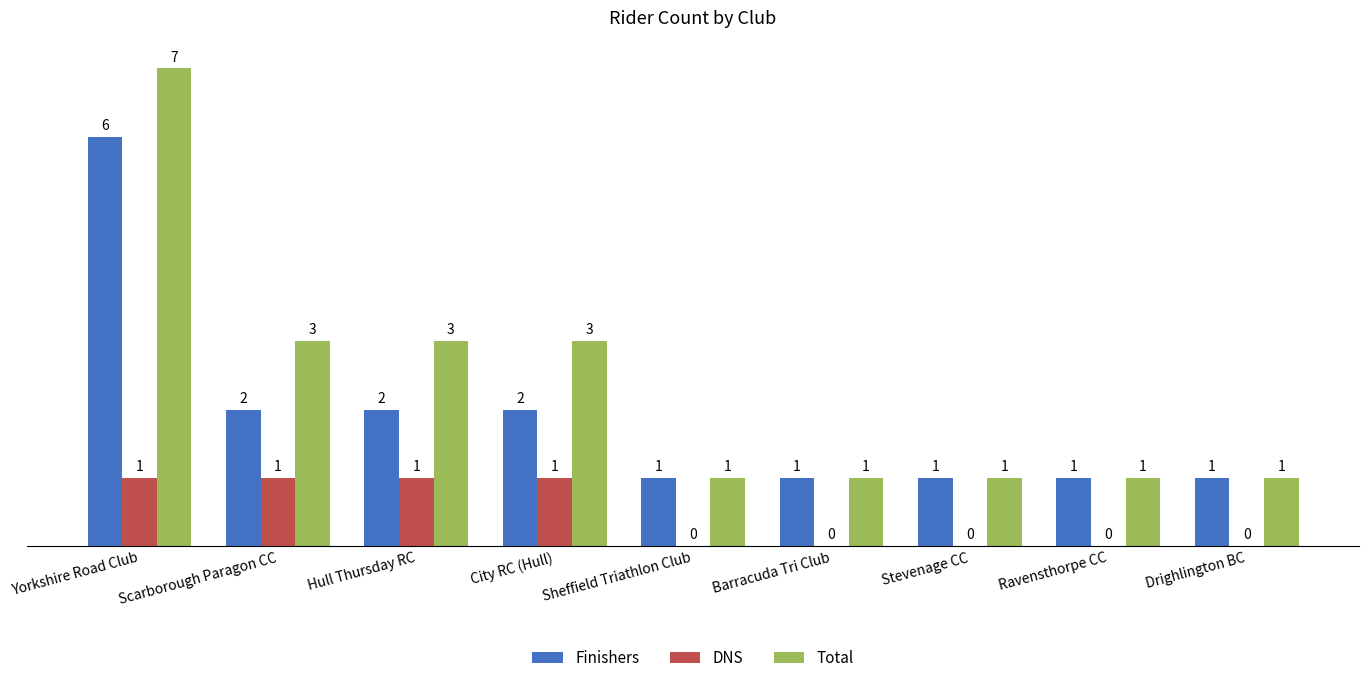

Are the bars horizontal?

No